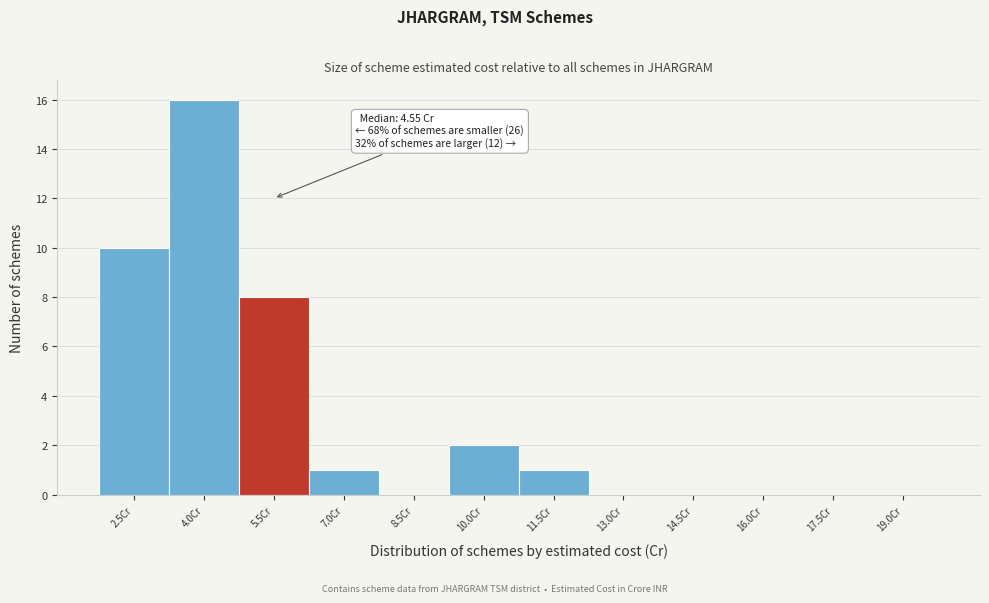

Reading left to right, what are all the values shown in this chart?

2.5Cr=10	4.0Cr=16	5.5Cr=8	7.0Cr=1	8.5Cr=0	10.0Cr=2	11.5Cr=1	13.0Cr=0	14.5Cr=0	16.0Cr=0	17.5Cr=0	19.0Cr=0